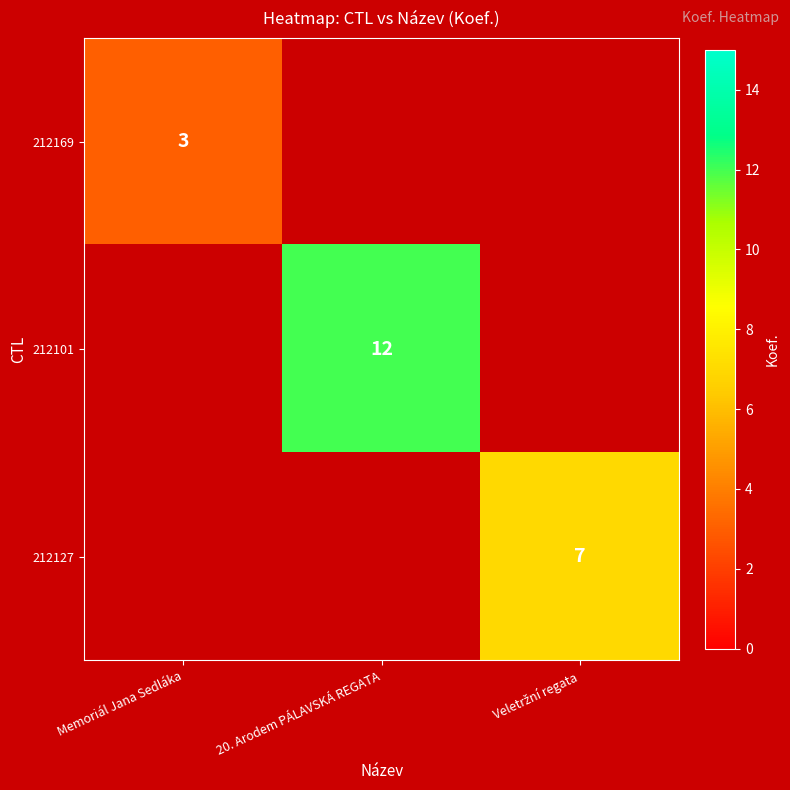

Is the value of 212127 at Veletržní regata greater than the value of 212169 at Memoriál Jana Sedláka?

Yes